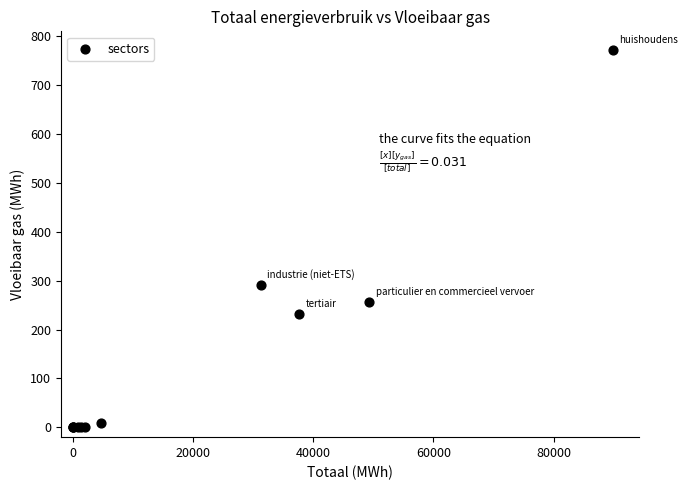

What Y value in the scatter plot is closest to 385?

291.1